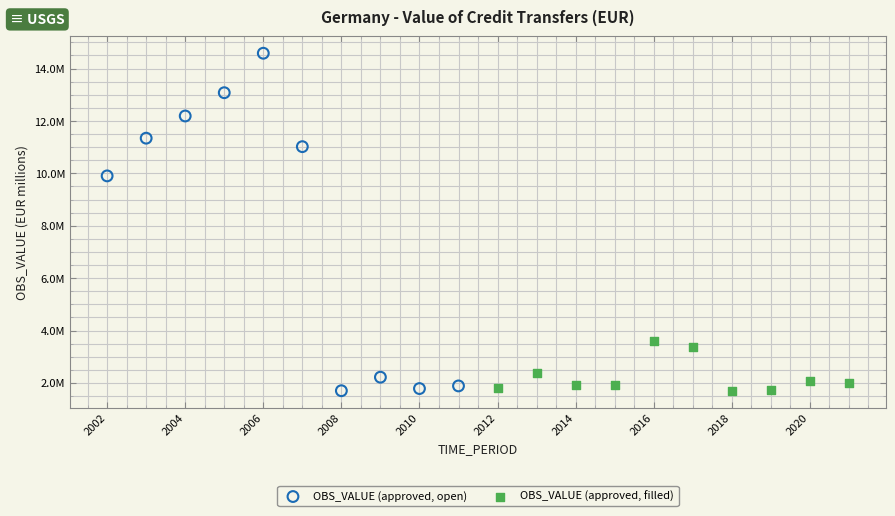

What are all the series names shown in the legend?

OBS_VALUE (approved, open), OBS_VALUE (approved, filled)